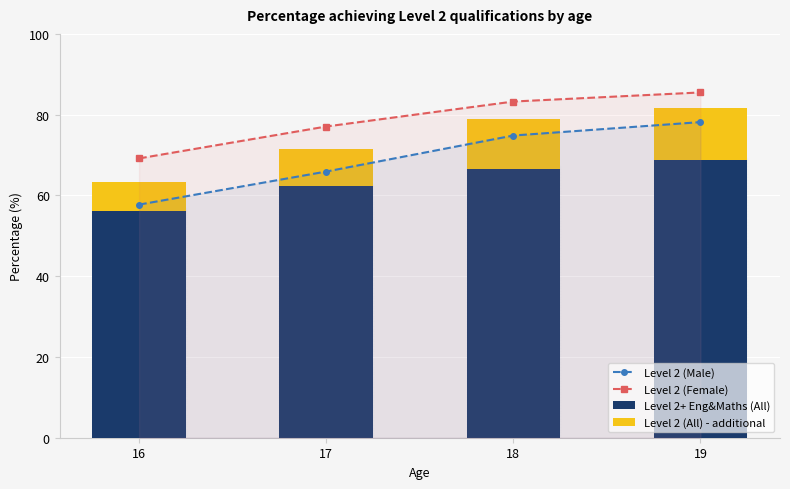

Rank the series by their maximum value, from lowest to highest.

Level 2 (All) - additional, Level 2+ Eng&Maths (All), Level 2 (Male), Level 2 (Female)